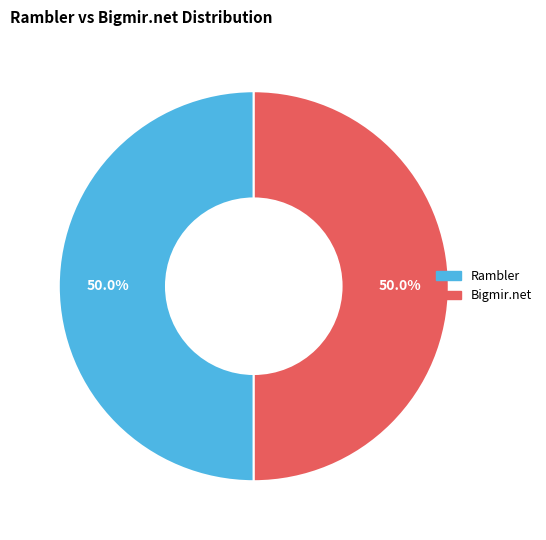

Do Rambler and Bigmir.net together represent more than half of the pie?

Yes